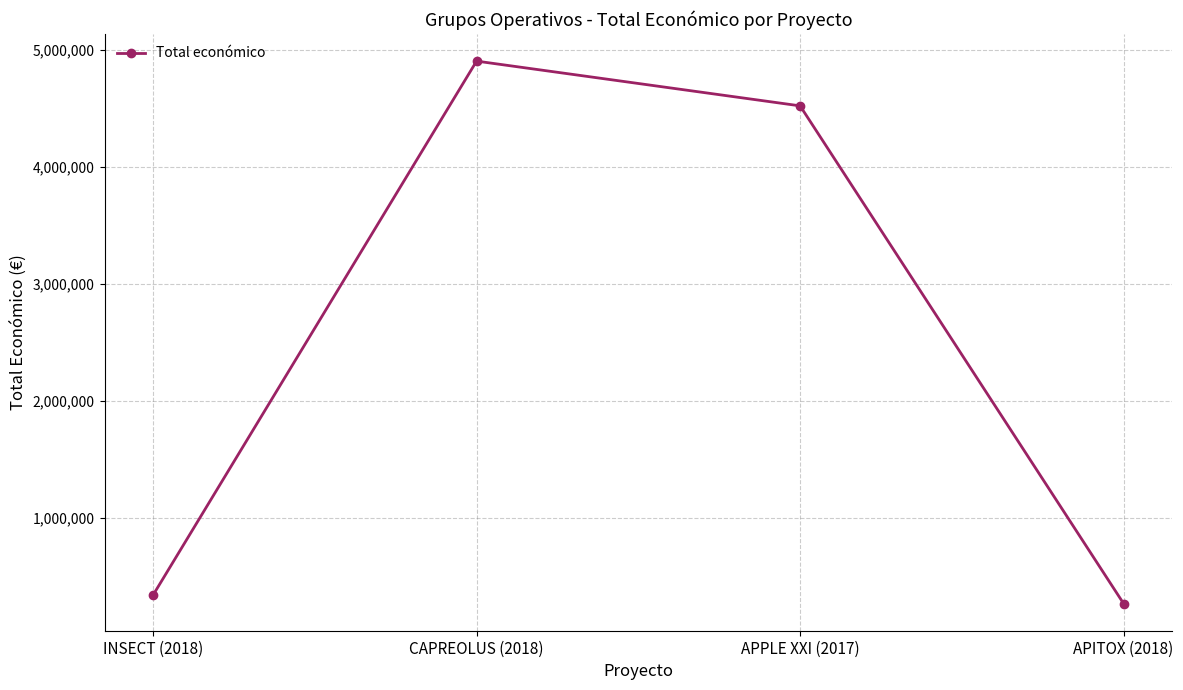

What is the change in value from CAPREOLUS (2018) to APPLE XXI (2017)?

-381996